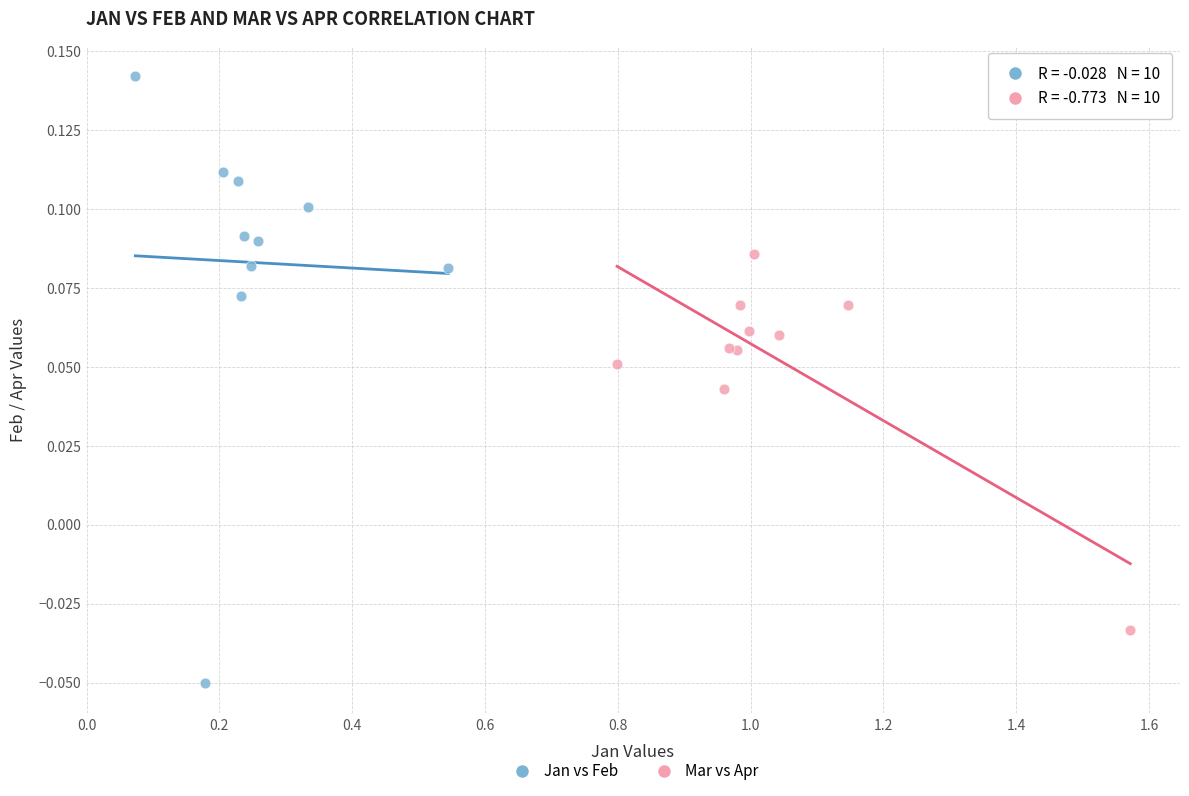

Which series contains the lowest Y value?

Jan vs Feb